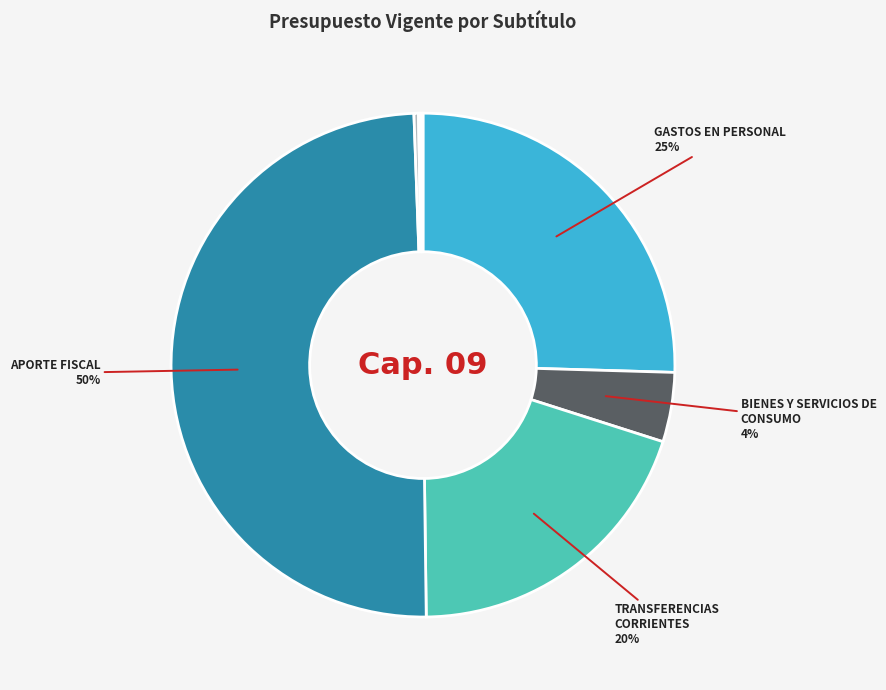

Rank the categories by value from lowest to highest.

ADQUISICIÓN DE ACTIVOS NO FINANCIEROS, INICIATIVAS DE INVERSIÓN, OTROS INGRESOS CORRIENTES, BIENES Y SERVICIOS DE CONSUMO, TRANSFERENCIAS CORRIENTES, GASTOS EN PERSONAL, APORTE FISCAL